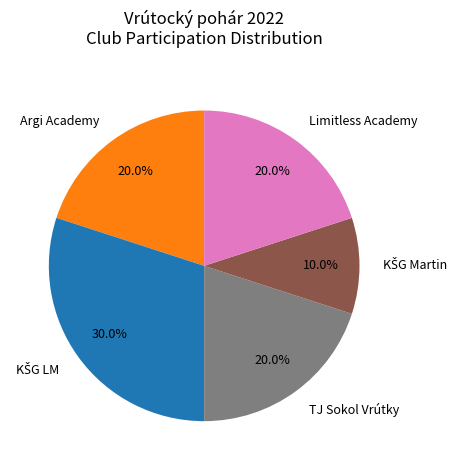

What percentage is NOT represented by TJ Sokol Vrútky?

80.0%